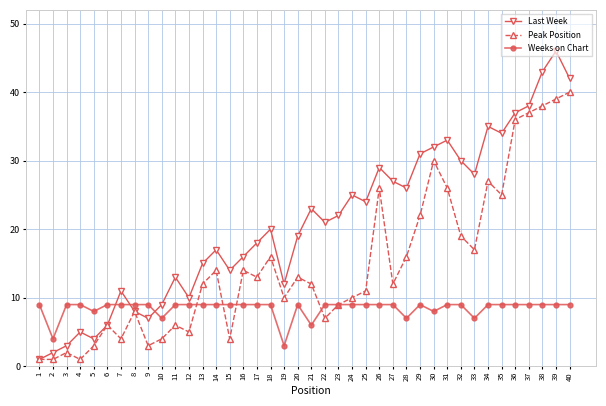

Which series has the widest spread of values?

Last Week